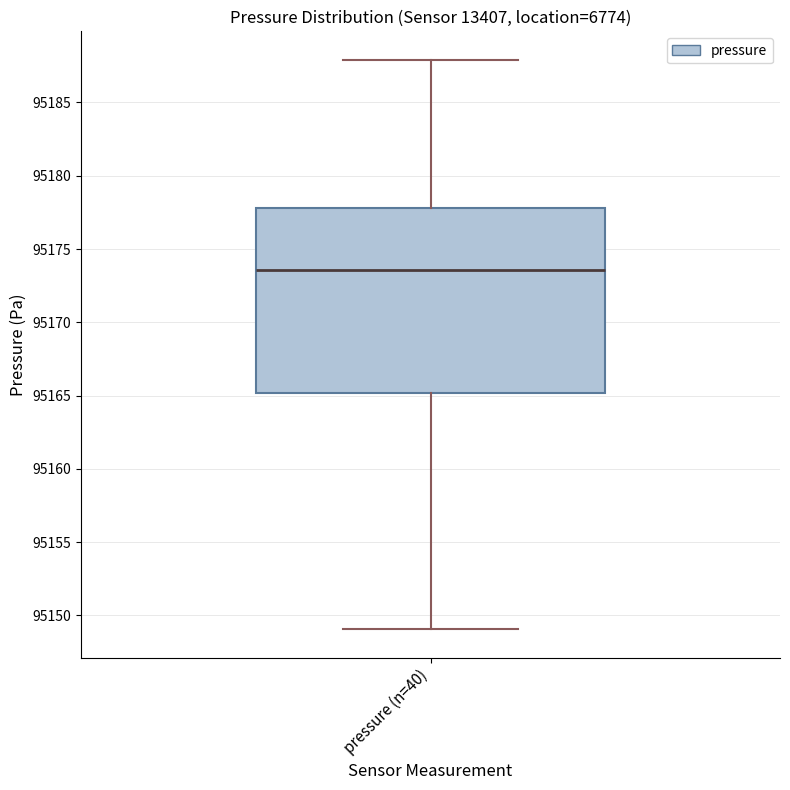

Where is the upper edge of the box for pressure (n=40) on the y-axis? The values are not printed on the chart, so give them approximately, as read against the axis.

95178.0